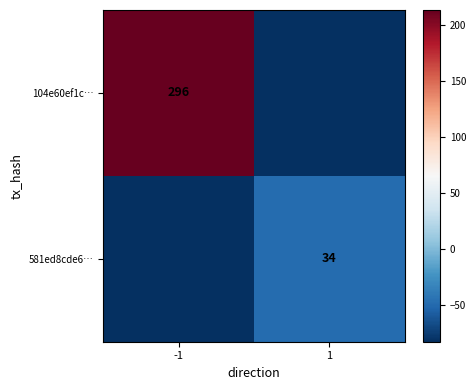

The 104e60ef1c… series shows 296.0 at -1. True or false?

True